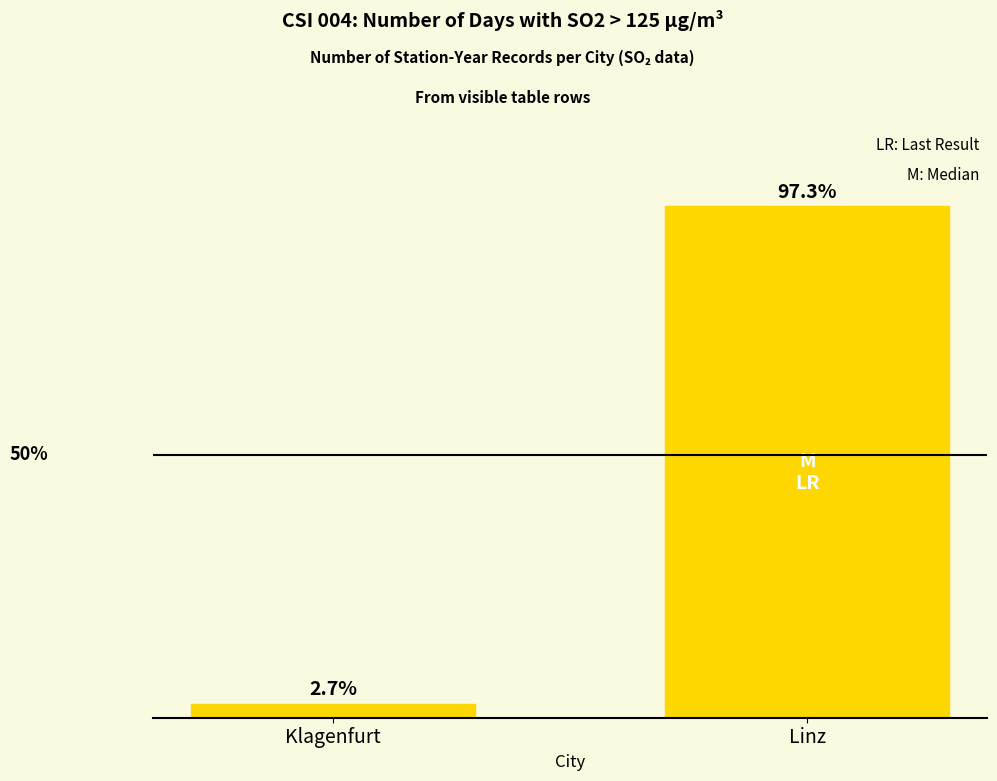

Which has a higher value, Klagenfurt or Linz?

Linz